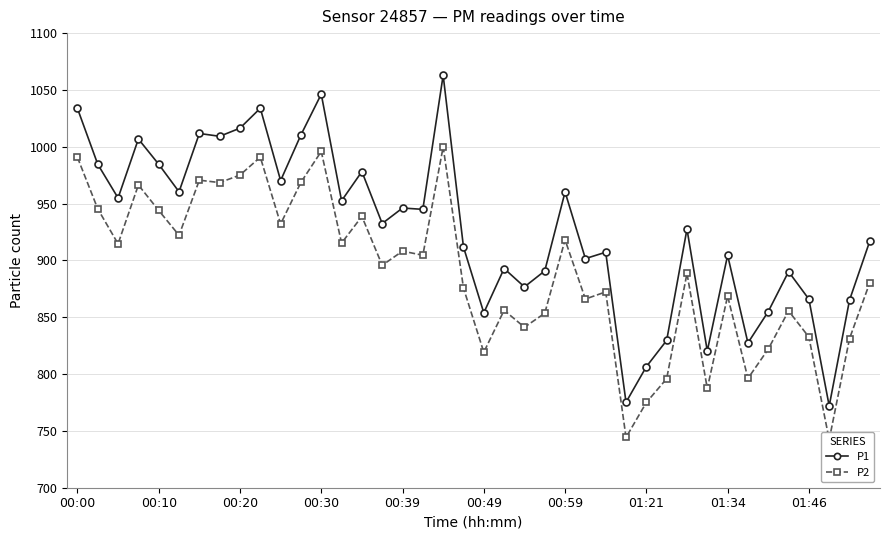

At how many categories does at least one series exceed 972?

12